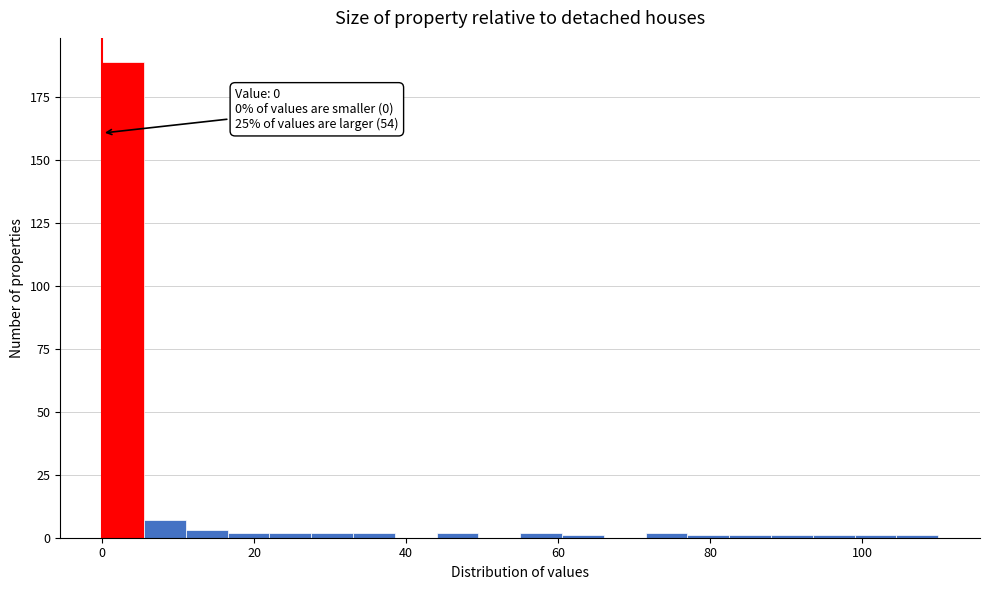

Read against the x-axis, roughly where is the centre of the tallest bar?

2